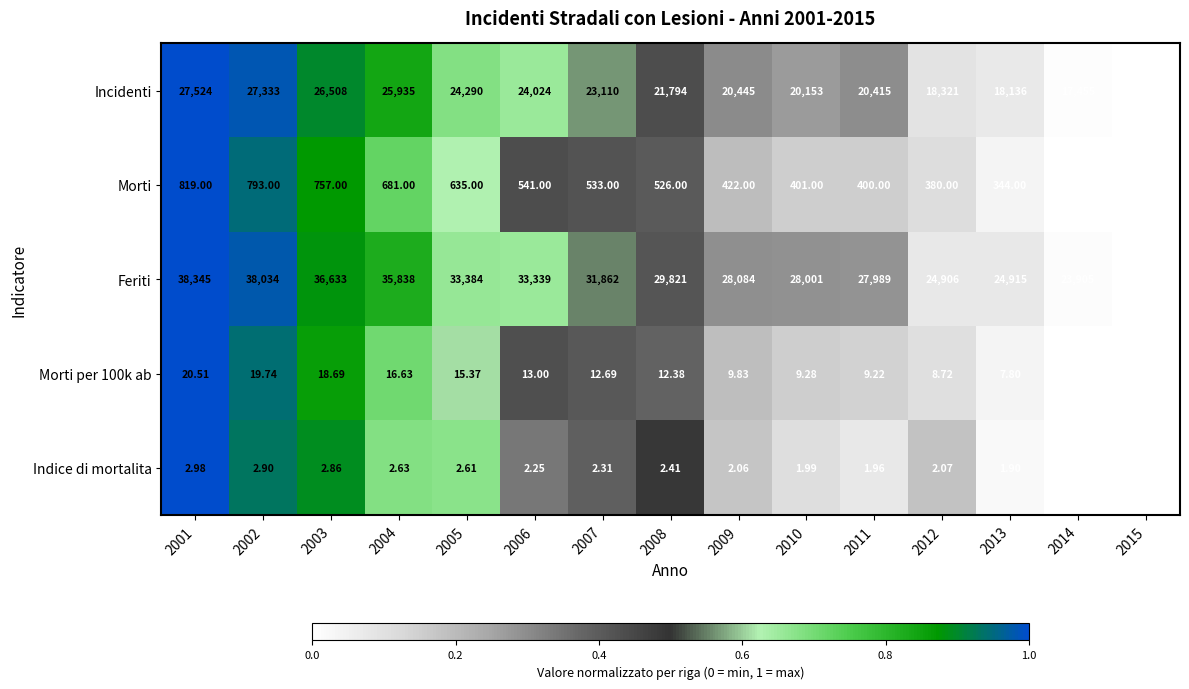

At which category is the sum across all series the highest?

2001